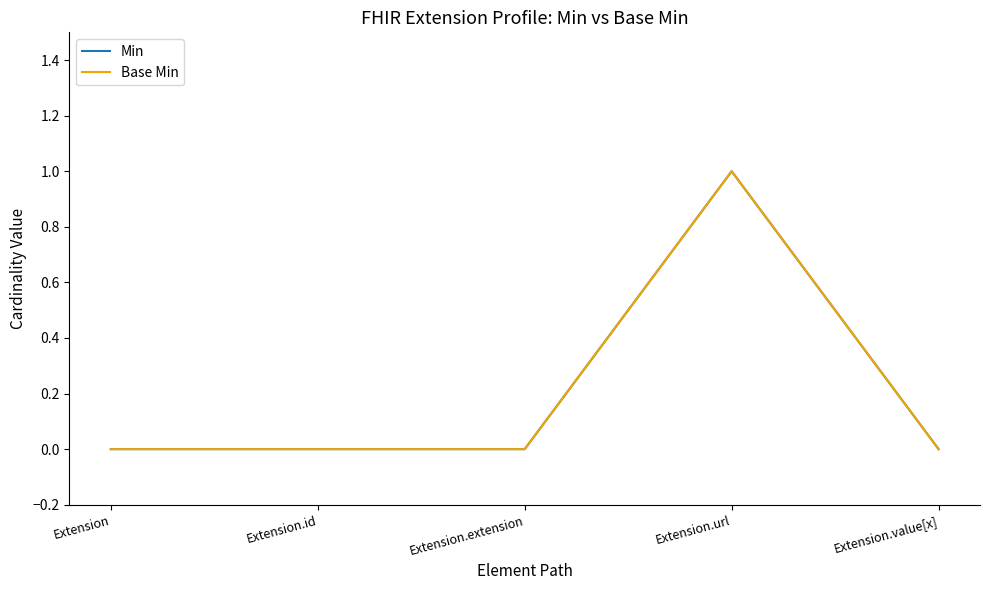

Reading left to right, list all the values displayed in this chart.

Min: Extension=0	Extension.id=0	Extension.extension=0	Extension.url=1	Extension.value[x]=0
Base Min: Extension=0	Extension.id=0	Extension.extension=0	Extension.url=1	Extension.value[x]=0